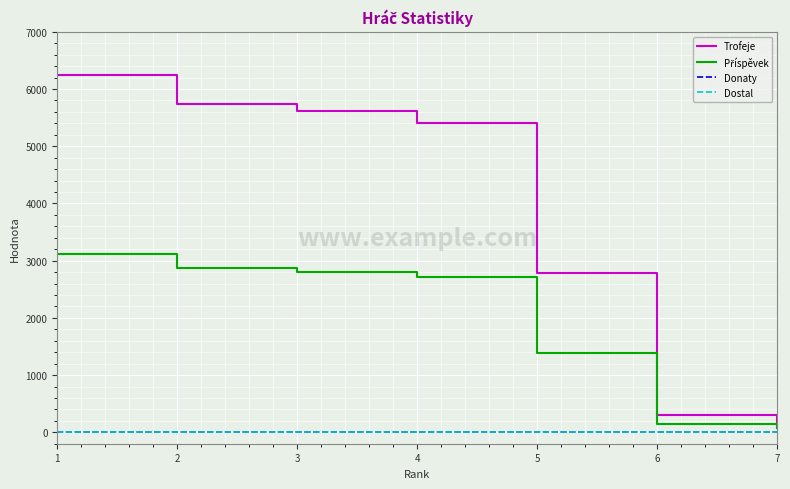

Does the chart have visible grid lines?

Yes